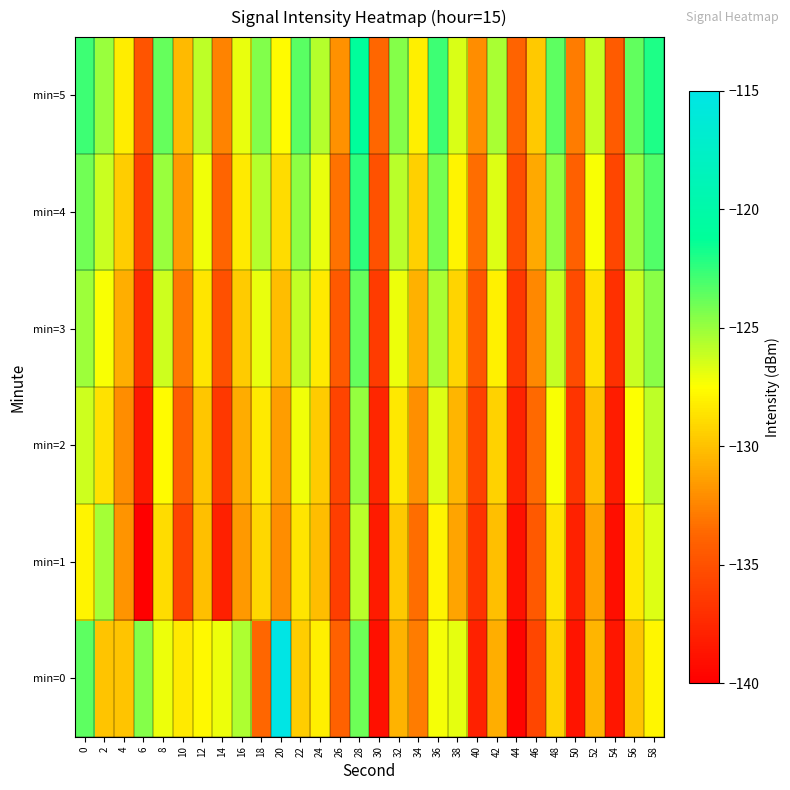

List the series in order of their peak value, lowest first.

min=1, min=2, min=3, min=4, min=5, min=0